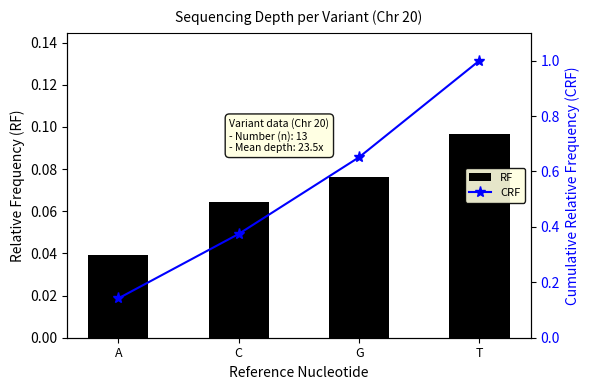

Rank the categories by RF value from lowest to highest.

A, C, G, T